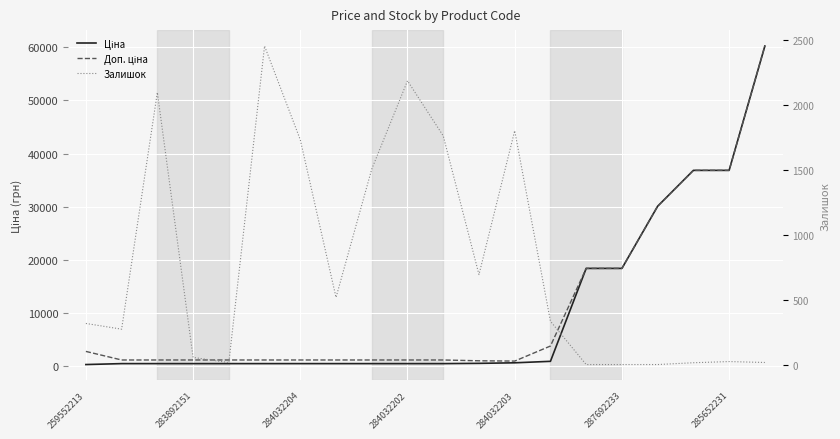

How many lines are shown in the chart?

3